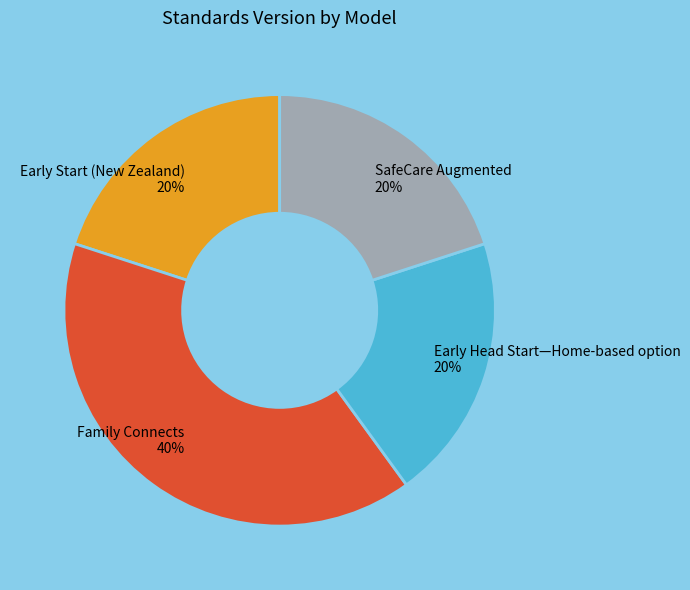

To the nearest percent, what is the average slice percentage?

25%